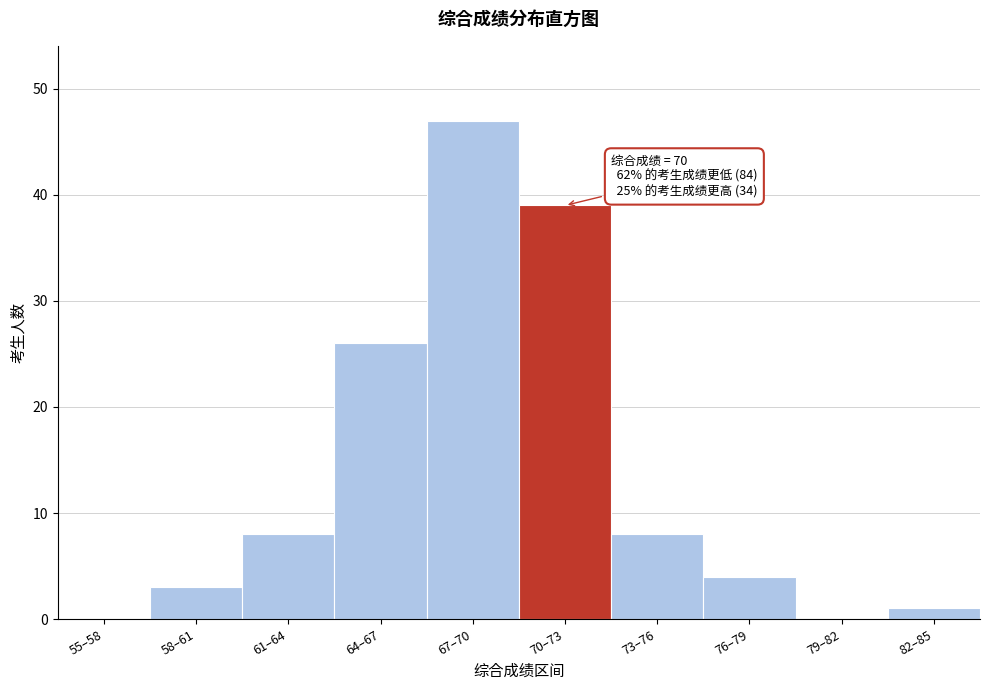

Reading left to right, list all the values displayed in this chart.

55–58=0	58–61=3	61–64=8	64–67=26	67–70=47	70–73=39	73–76=8	76–79=4	79–82=0	82–85=1